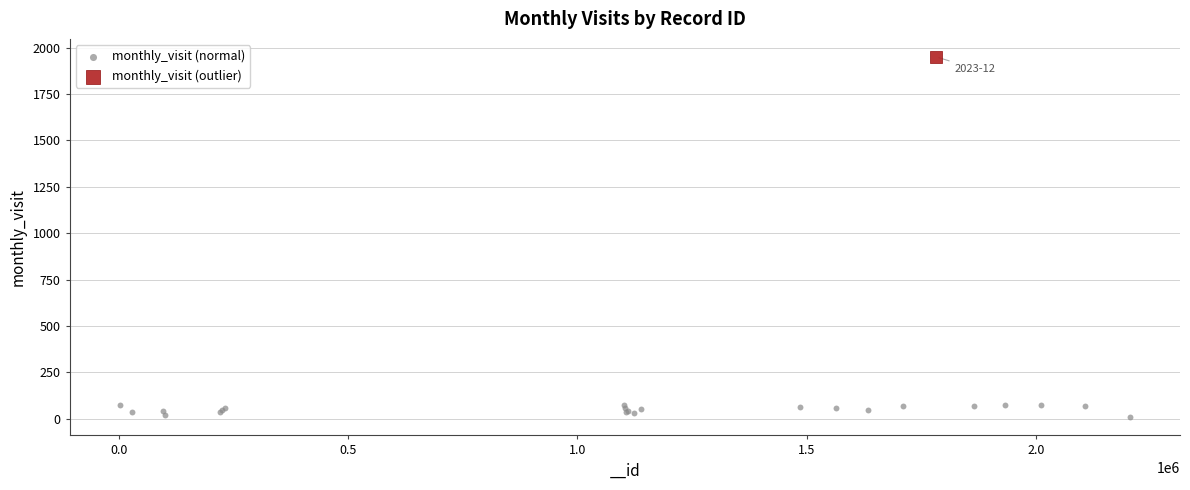

What are all the series names shown in the legend?

monthly_visit (normal), monthly_visit (outlier)